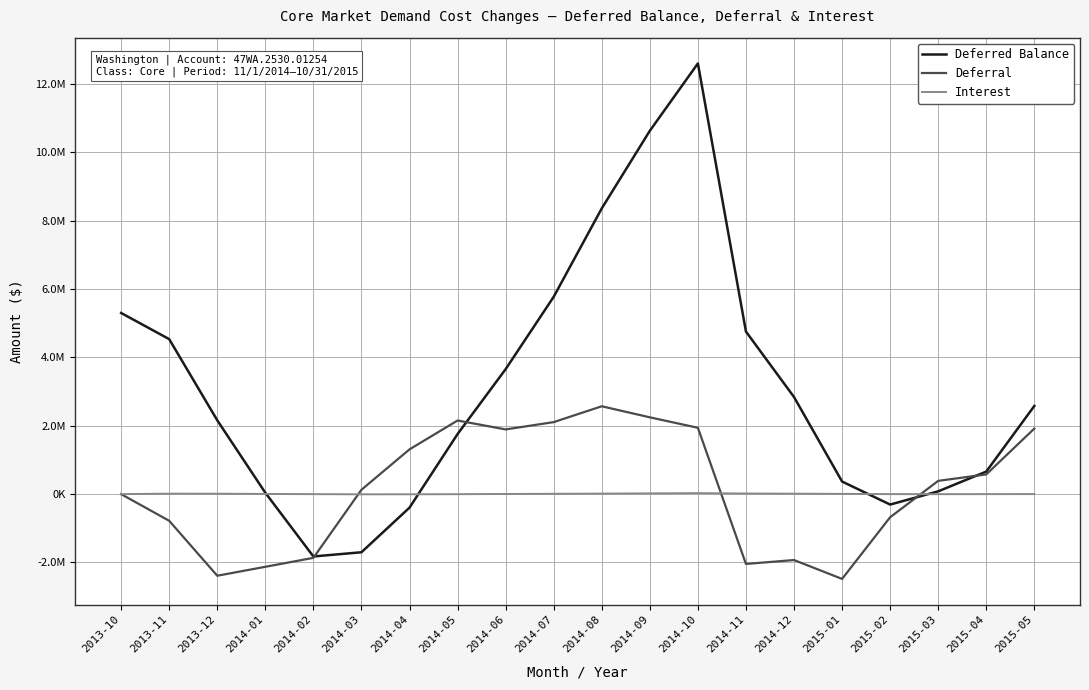

Reading right to left, what are all the values shown in this chart?

Deferred Balance: 2015-05=2581068.7	2015-04=660514.3	2015-03=82431.6	2015-02=-305162.4	2015-01=368740.4	2014-12=2841213.8	2014-11=4756348.2	2014-10=12601985.2	2014-09=10631126.3	2014-08=8361146.8	2014-07=5774130.0	2014-06=3656601.9	2014-05=1758115.1	2014-04=-395009.9	2014-03=-1700445.6	2014-02=-1823428.4	2014-01=40692.1	2013-12=2160689.1	2013-11=4535624.5	2013-10=5300789.5
Deferral: 2015-05=1918731.2	2015-04=577862.5	2015-03=388436.3	2015-02=-674822.2	2015-01=-2480316.0	2014-12=-1928263.2	2014-11=-2042189.5	2014-10=1941514.1	2014-09=2247645.0	2014-08=2571078.6	2014-07=2107434.8	2014-06=1893790.5	2014-05=2154215.3	2014-04=1309978.0	2014-03=128015.9	2014-02=-1864221.9	2014-01=-2125961.1	2013-12=-2387454.9	2013-11=-779324.7	2013-10=0.0
Interest: 2015-05=1823.2	2015-04=220.2	2015-03=-842.3	2015-02=919.3	2015-01=7842.5	2014-12=13128.8	2014-11=18112.1	2014-10=29344.8	2014-09=22334.6	2014-08=15938.2	2014-07=10093.2	2014-06=4696.3	2014-05=-1090.3	2014-04=-4542.3	2014-03=-5033.2	2014-02=101.5	2014-01=5964.1	2013-12=12519.6	2013-11=14159.6	2013-10=0.0